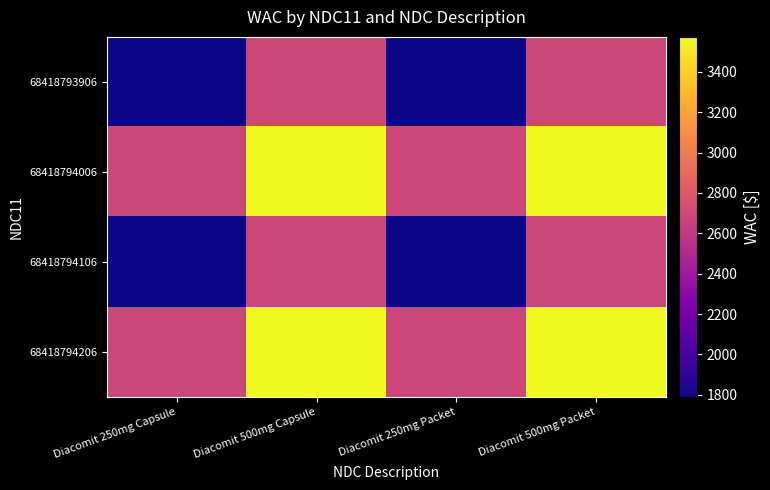

Count the number of data series in this chart.

4